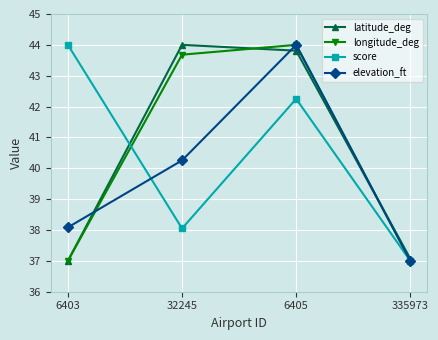

What is the smallest value displayed?

37.0